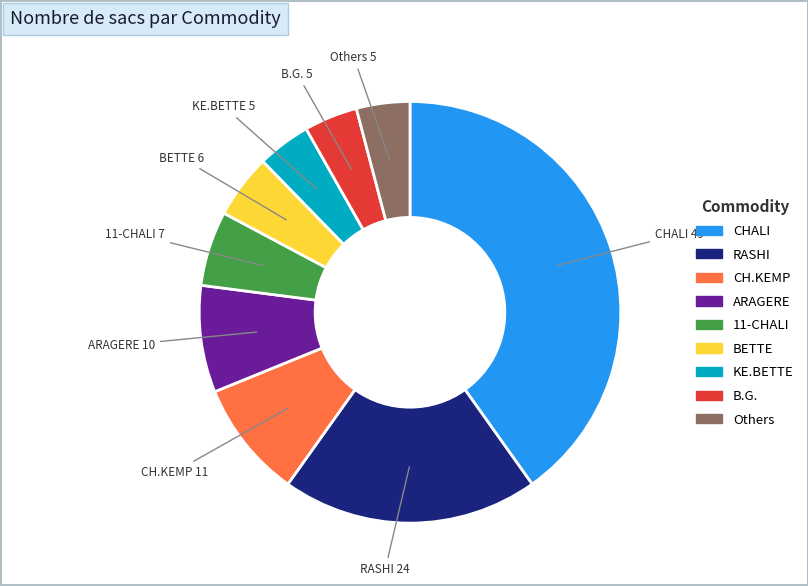

Is there any slice that represents more than half of the pie?

No